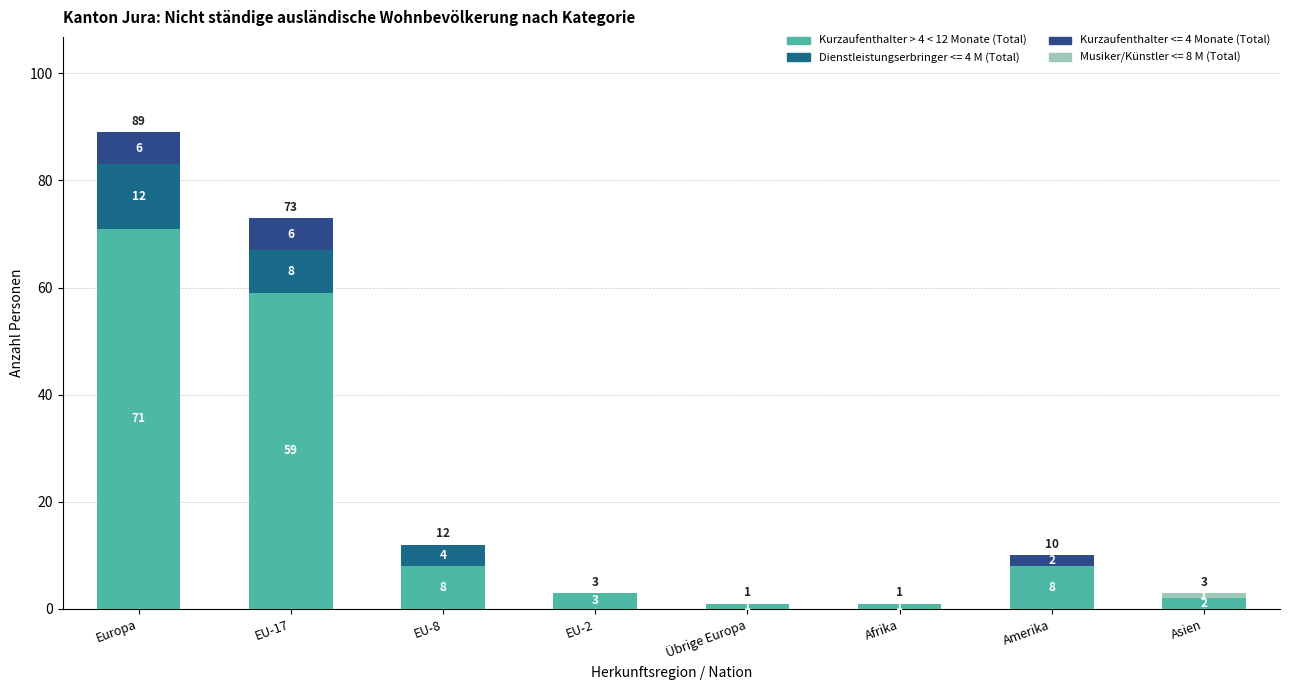

Are the bars horizontal?

No